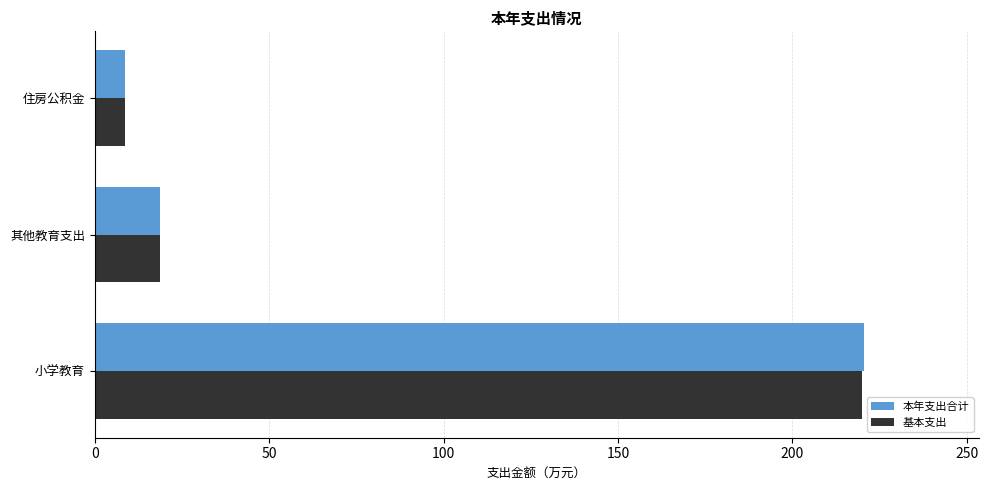

What is the spread (max minus min) of values at 小学教育?

0.7